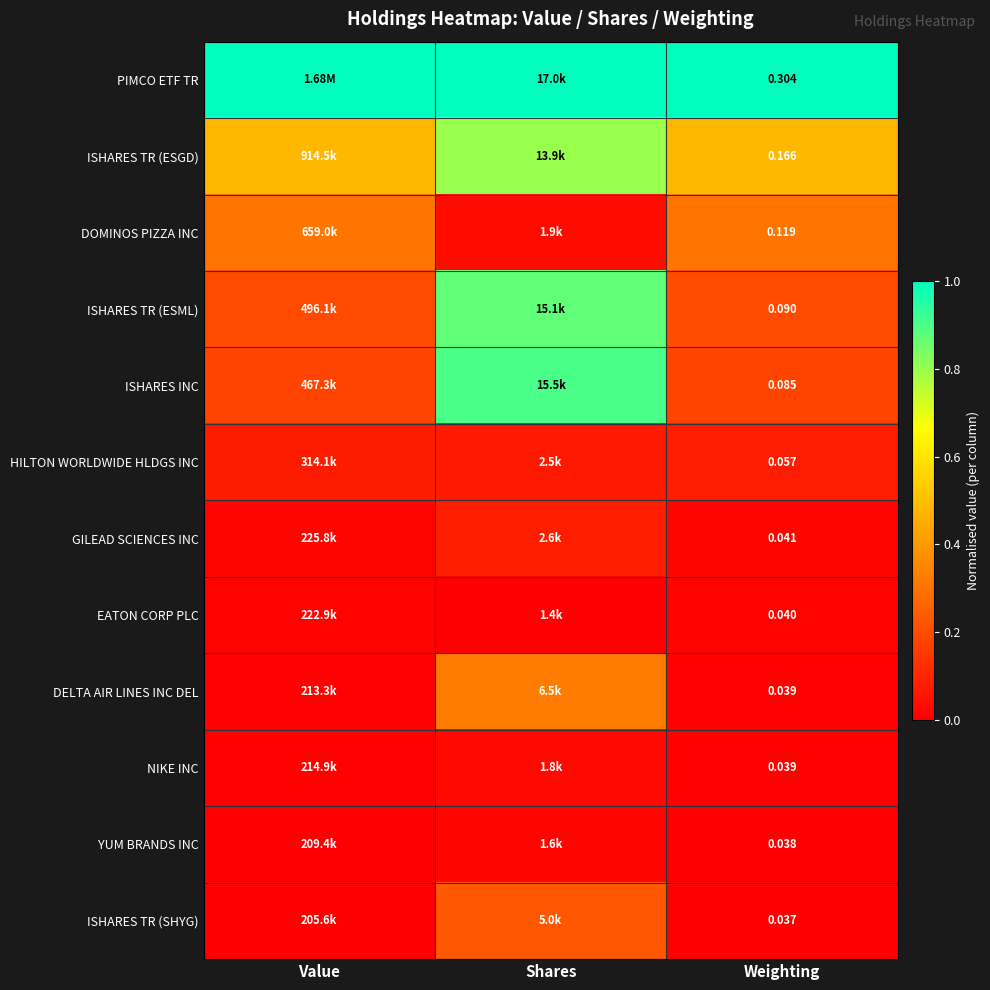

Read the ISHARES INC value at Shares.

0.9